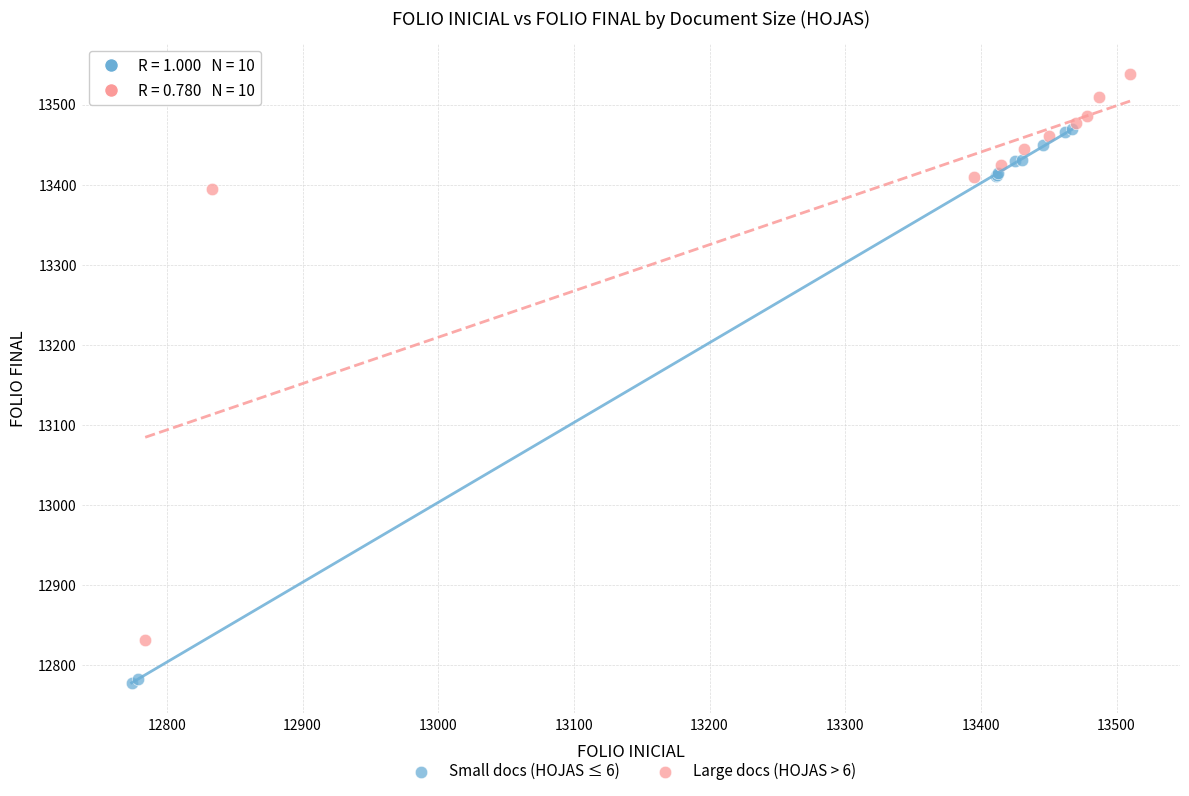

Which series reaches the maximum Y coordinate?

Large docs (HOJAS > 6)